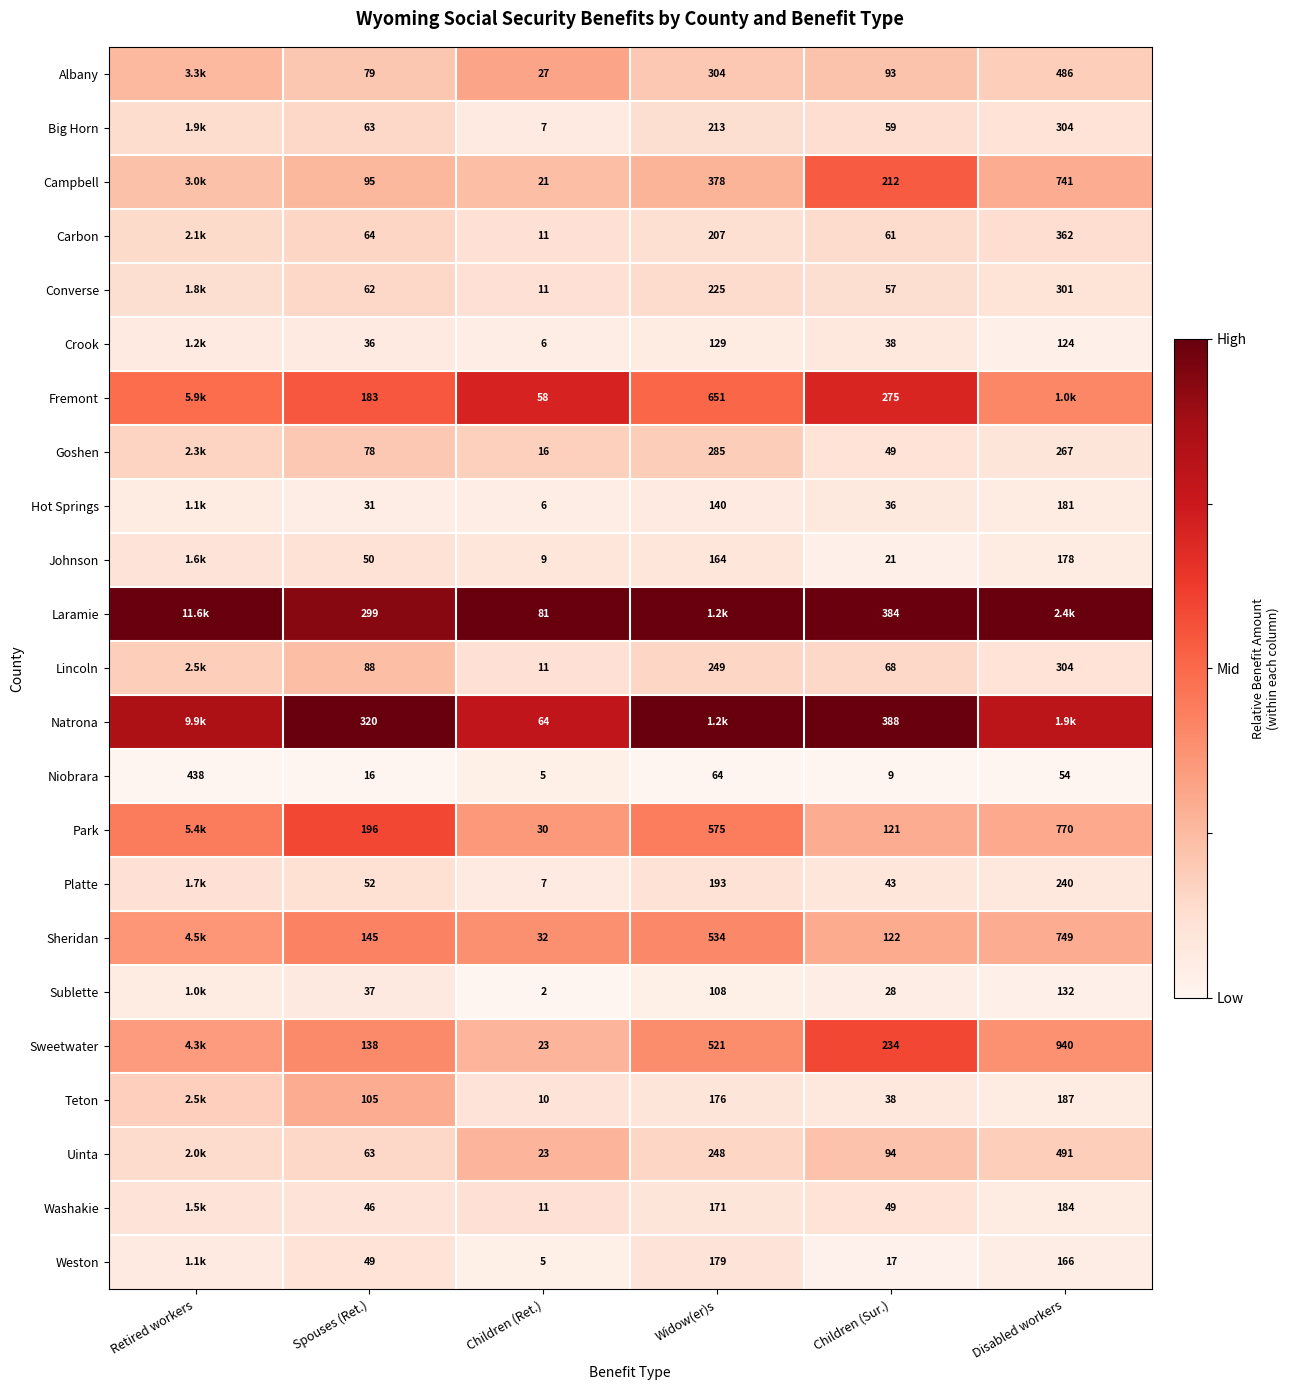

Is the value of Uinta at Children (Ret.) greater than the value of Niobrara at Children (Ret.)?

Yes